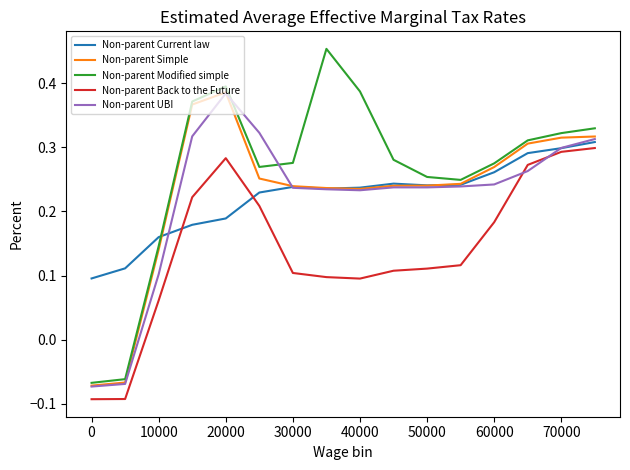

True or false: Non-parent Modified simple and Non-parent Back to the Future cross at least once.

False